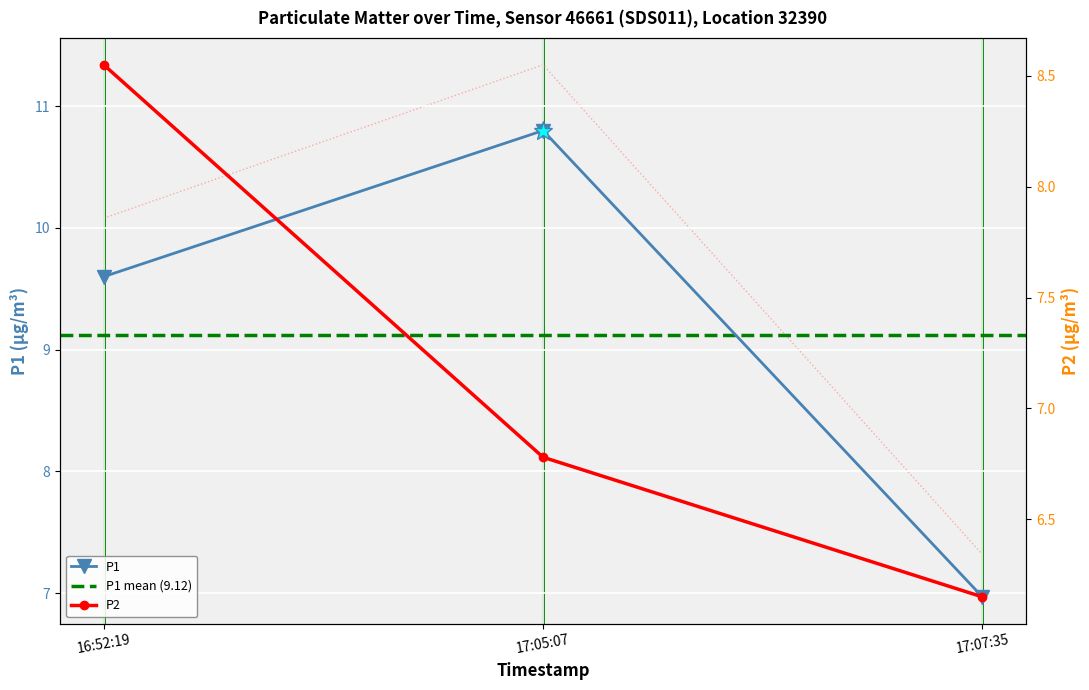

What is the sum of all P2 values?

21.5